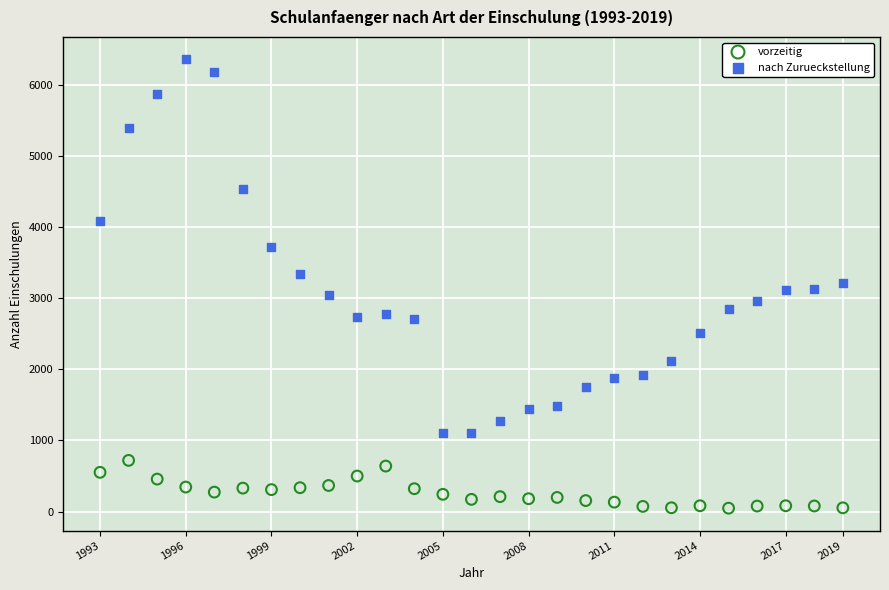

What are all the series names shown in the legend?

vorzeitig, nach Zurueckstellung